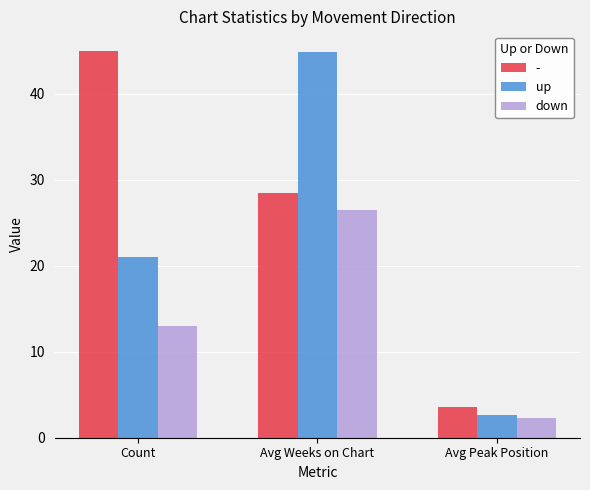

What is the lowest value of the down series?

2.3